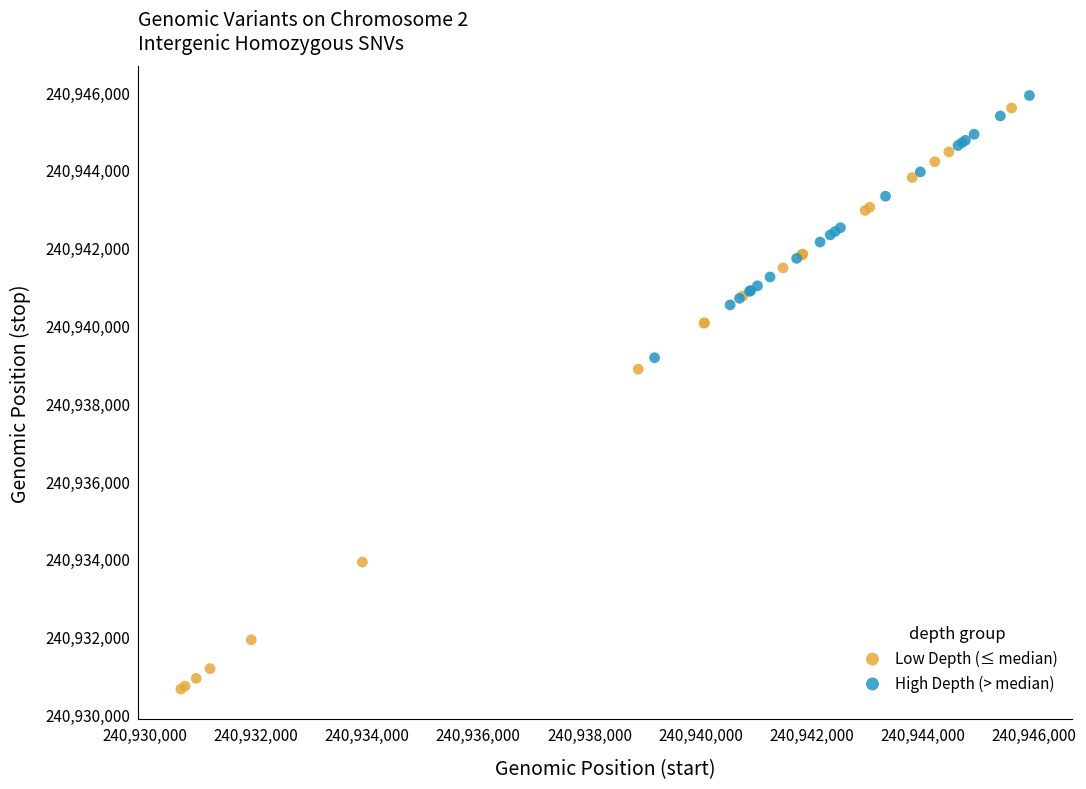

Which series contains the lowest Y value?

Low Depth (≤ median)